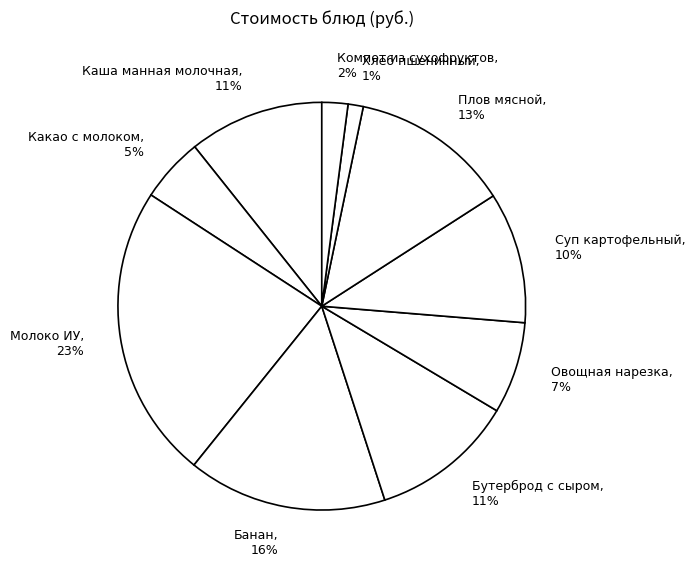

Between Овощная нарезка, 7% and Хлеб пшеничный, 1%, which is larger?

Овощная нарезка, 7%